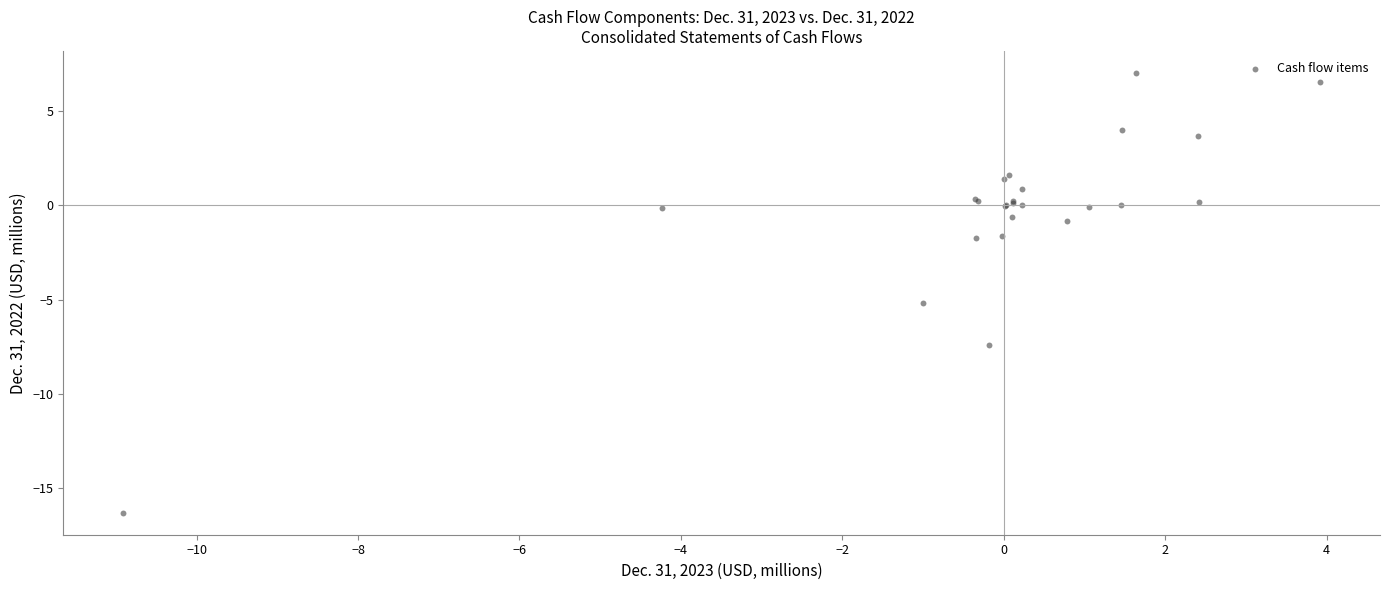

What Y value in the scatter plot is closest to -4?

-5.2